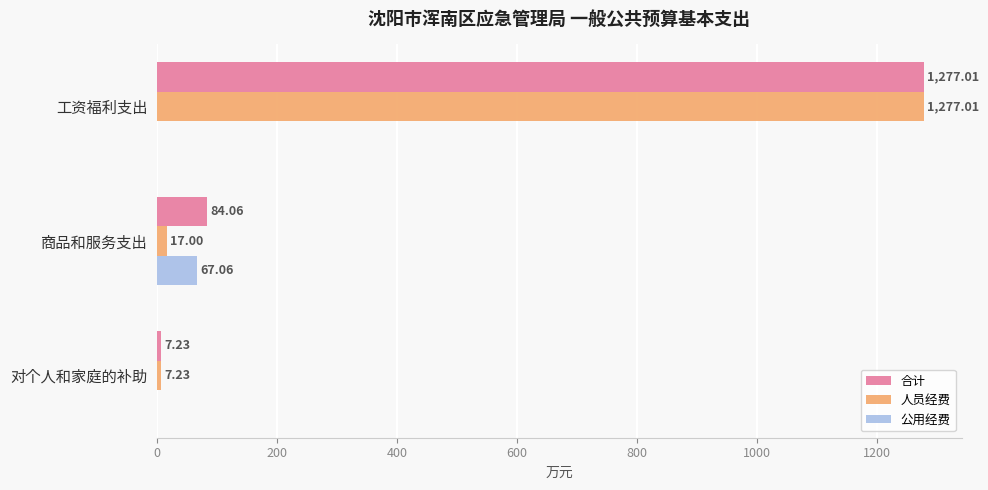

What is the maximum value shown in the chart?

1277.0